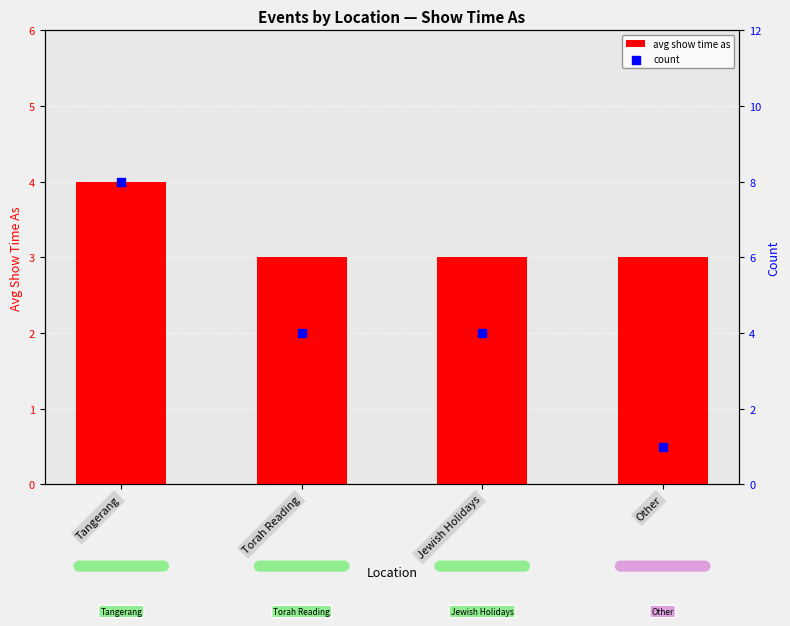

What are all the series names shown in the legend?

avg show time as, count